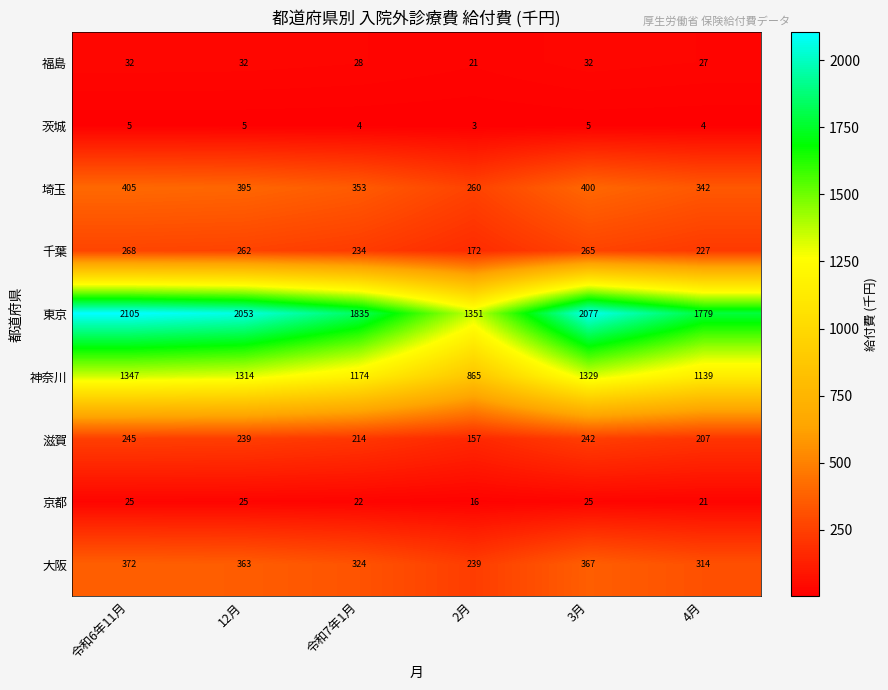

The value of 福島 at 令和6年11月 is 53. True or false?

False